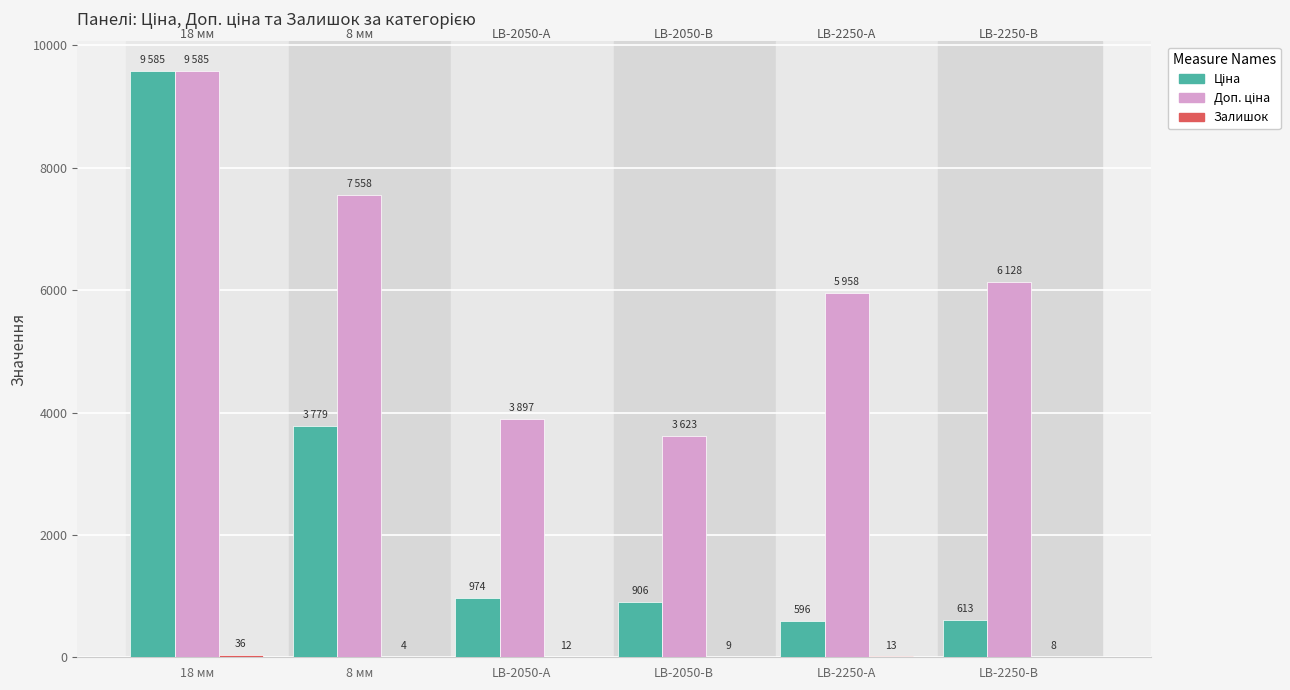

What is the spread (max minus min) of values at 18 мм?

9549.4